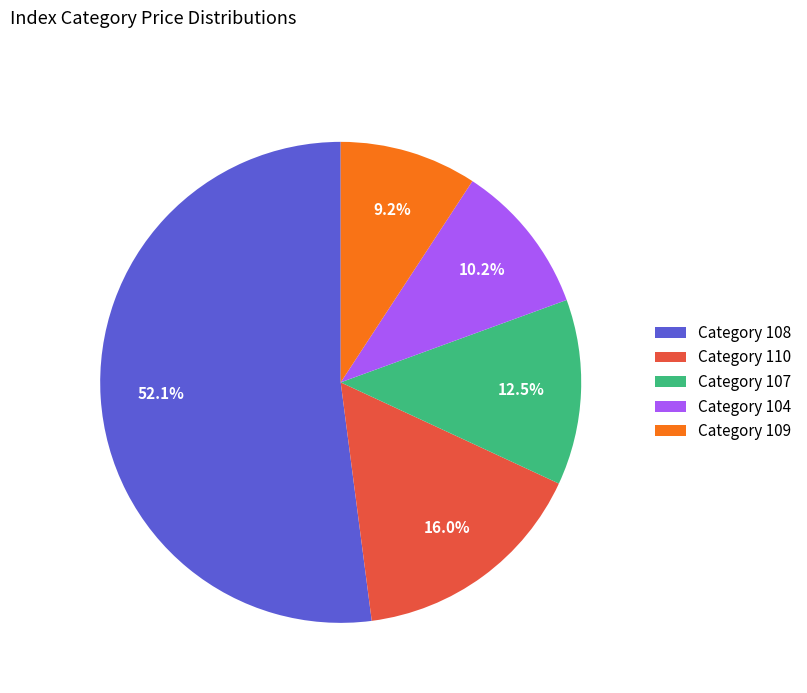

To the nearest percent, what is the difference between the largest and smallest slice percentages?

43%